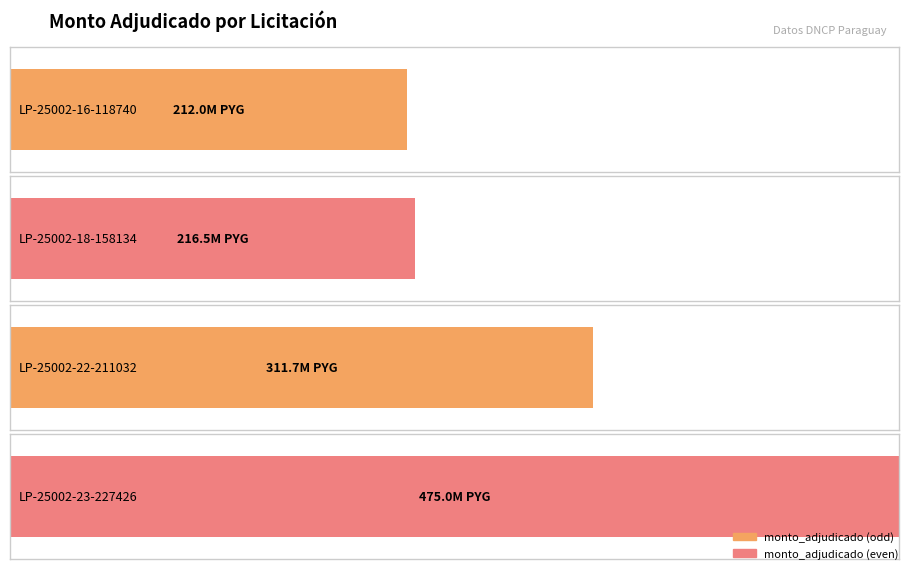

Which category has the lowest value across all series?

LP-25002-16-118740